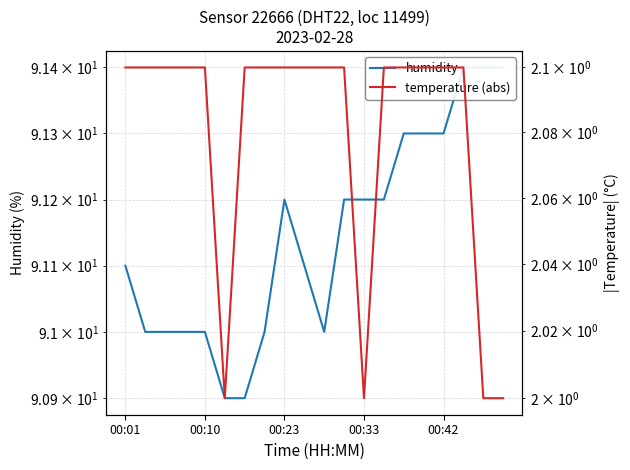

Reading right to left, list all the values displayed in this chart.

humidity: 91.4	91.4	91.4	91.3	91.3	91.3	91.2	91.2	91.2	91.0	91.1	91.2	91.0	90.9	90.9	91.0	91.0	91.0	91.0	91.1
temperature (abs): 2.0	2.0	2.1	2.1	2.1	2.1	2.1	2.0	2.1	2.1	2.1	2.1	2.1	2.1	2.0	2.1	2.1	2.1	2.1	2.1